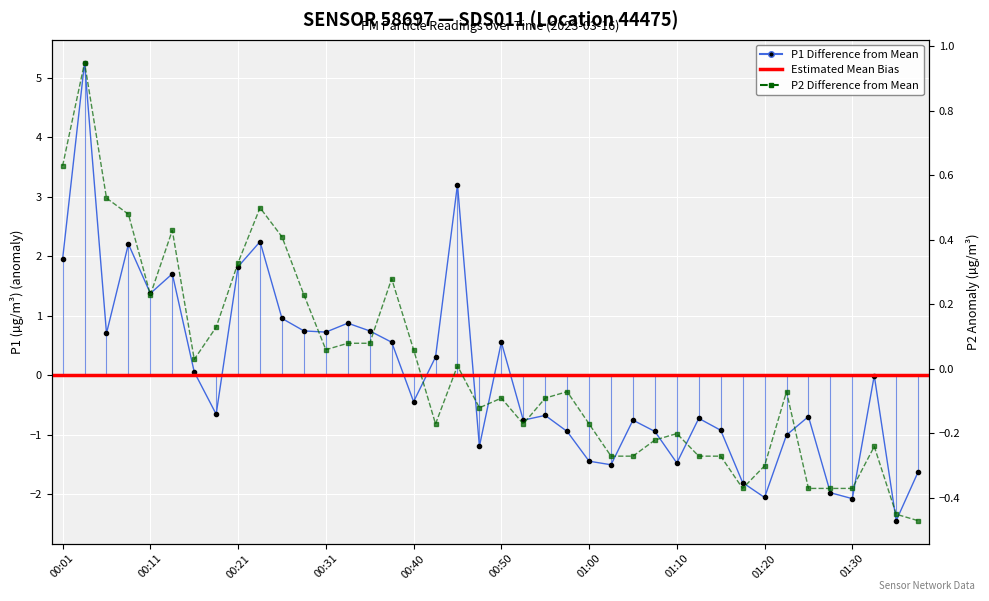

Where does the P2 series first go above 0?

00:01